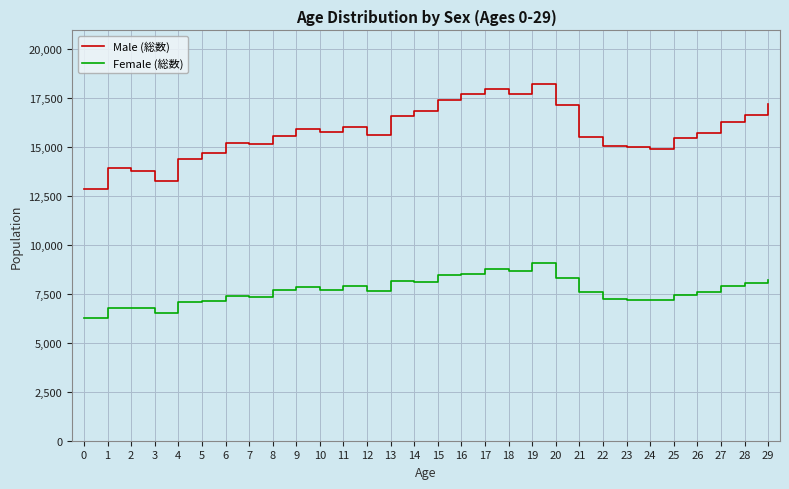

What value does the Female (総数) series have at 6?

7412